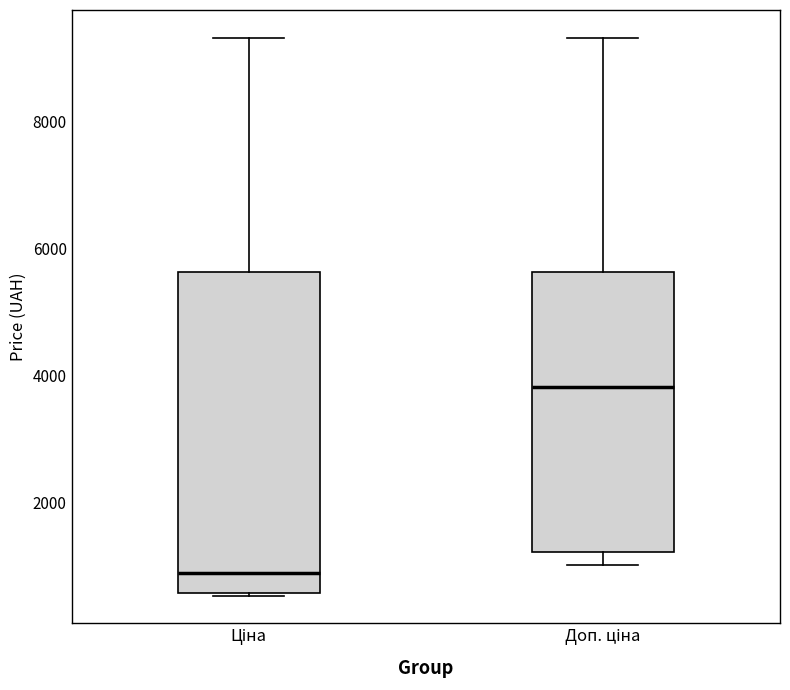

Reading left to right, transcribe this box plot: for each box, give where its median line is, the range the box spans, and where its two whiskers end, as read against the y-axis. The values are not printed on the chart, so give them approximately, as read against the axis.

Ціна: median 800, box 600 to 5600, whiskers 600 to 9400
Доп. ціна: median 3800, box 1200 to 5600, whiskers 1000 to 9400